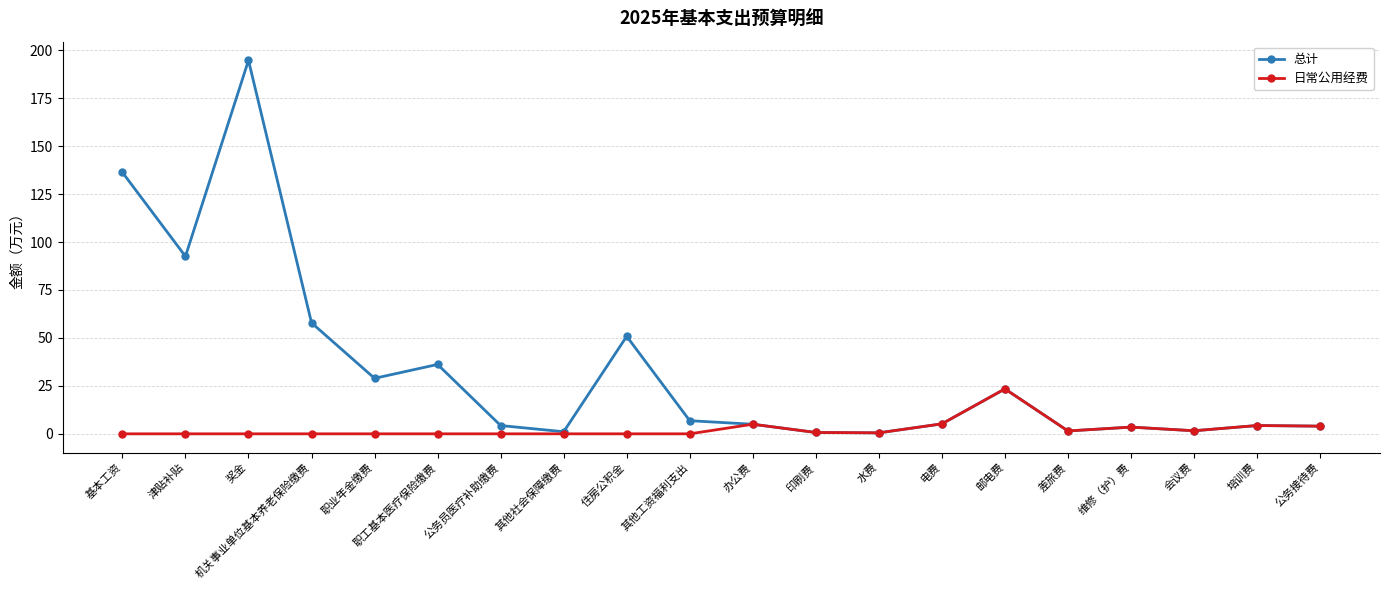

What is the greatest value displayed?

194.7